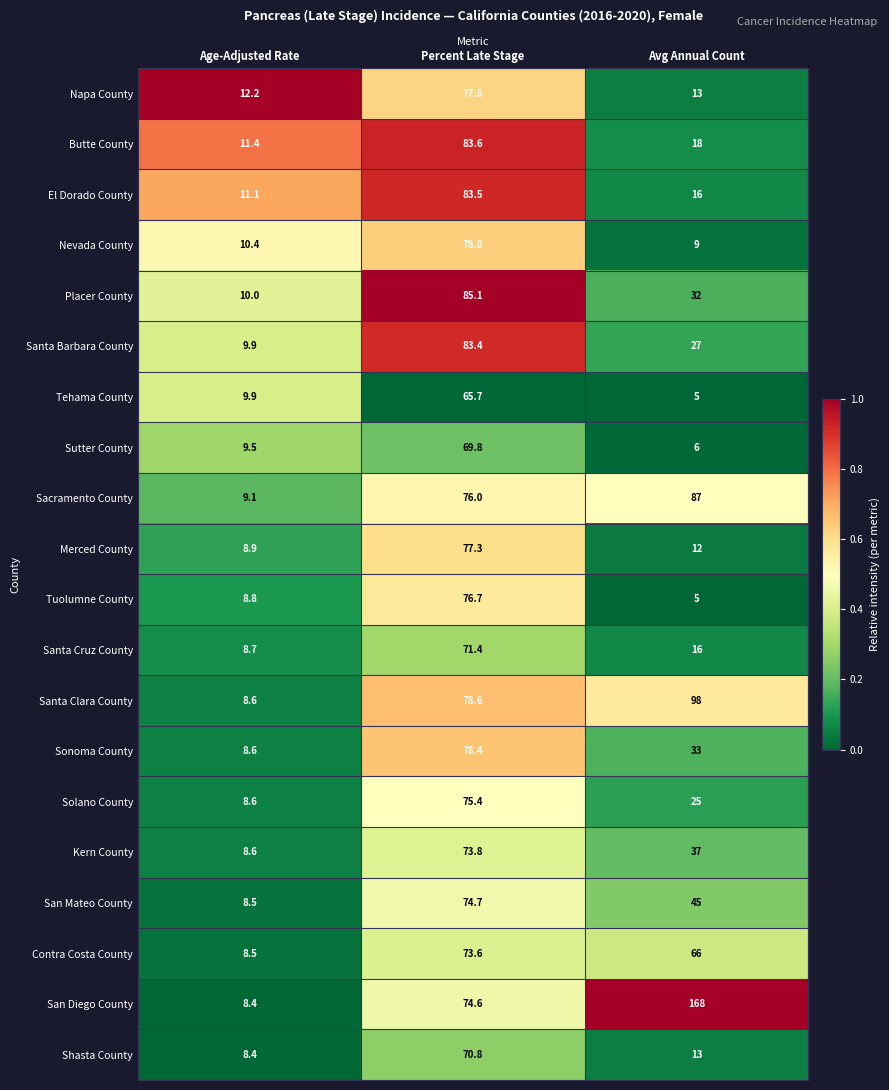

Is it true that Placer County equals 32.0 at Avg Annual Count?

True